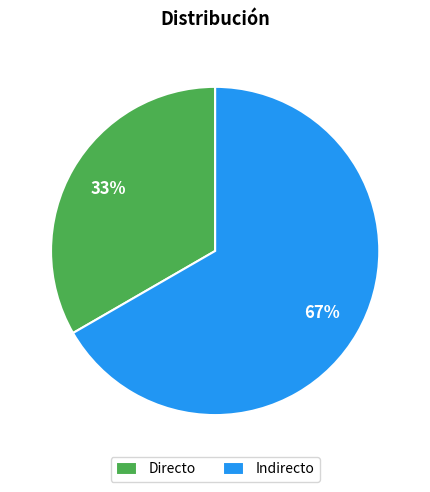

How many slices are in this pie chart?

2